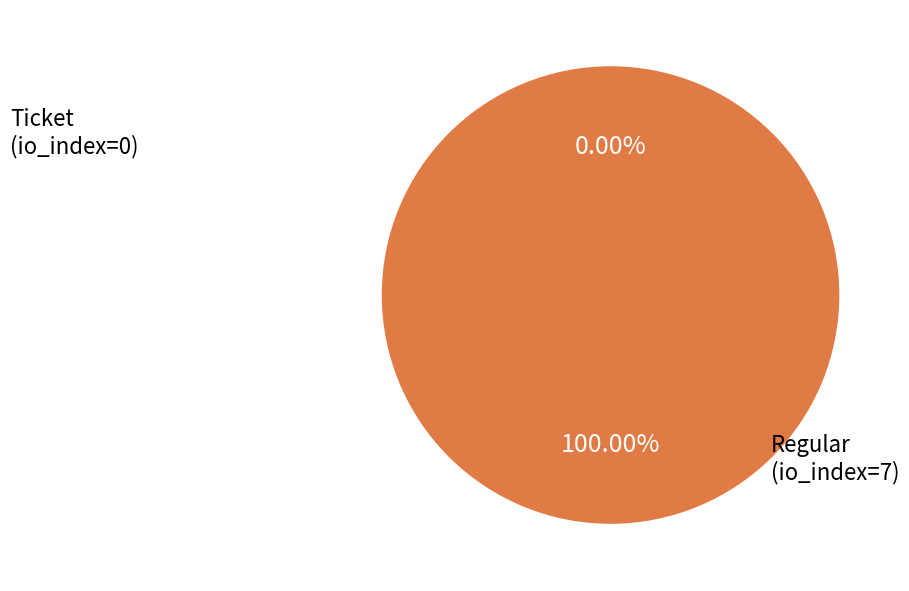

Which category has the smallest portion of the pie?

Ticket